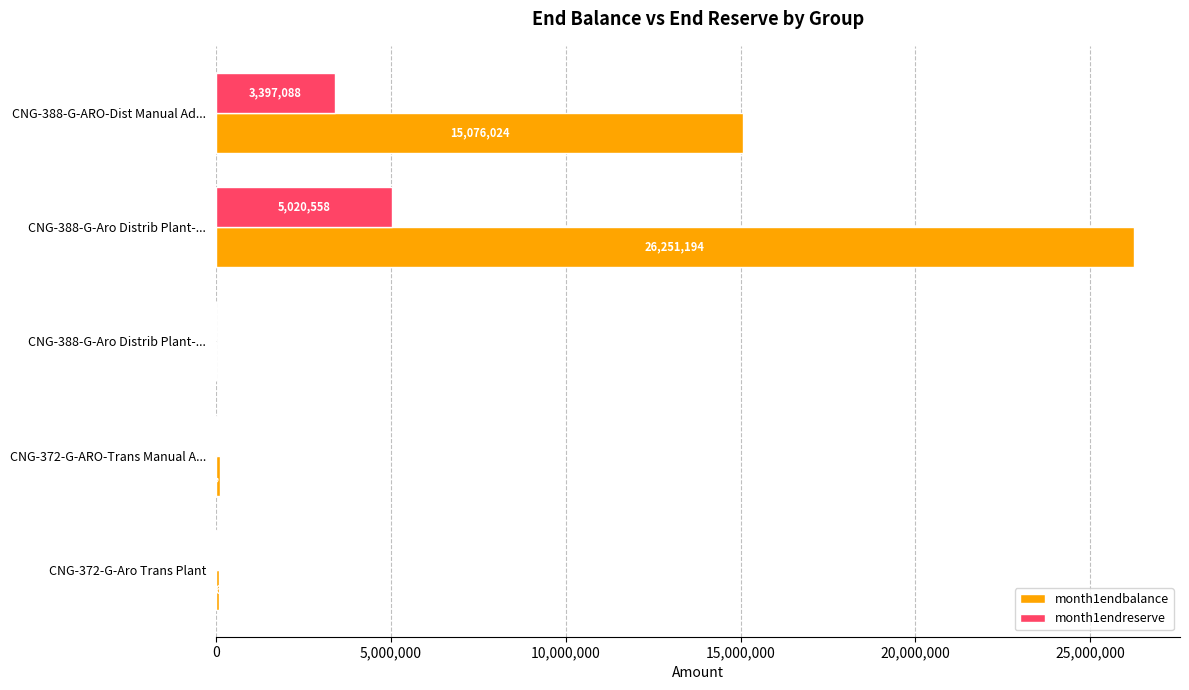

How many categories are shown in the chart?

5